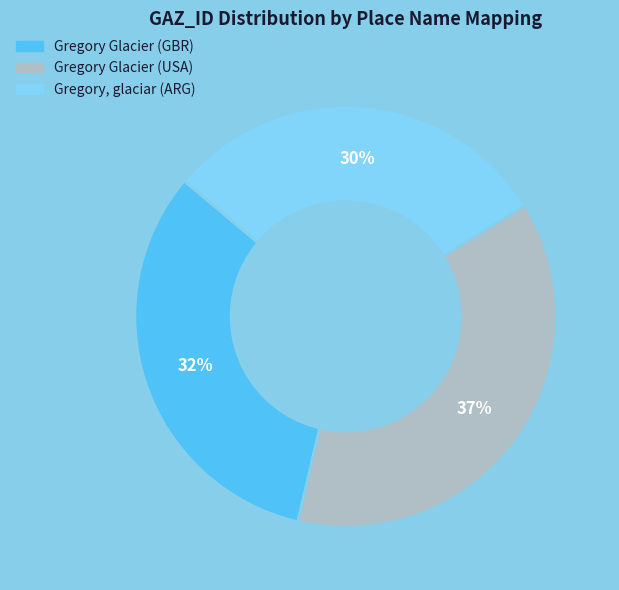

Combined, do Gregory Glacier (GBR) and Gregory, glaciar (ARG) account for over 50%?

Yes